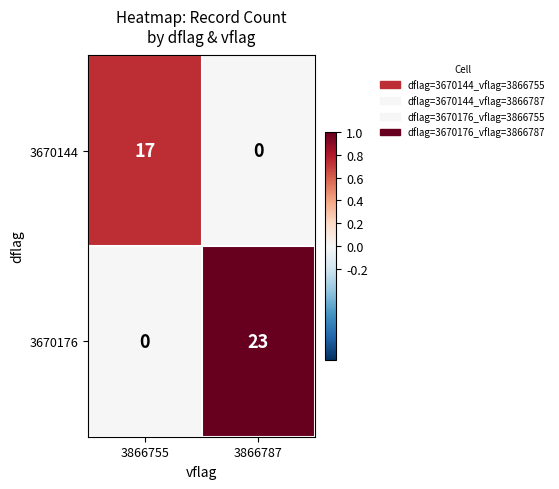

What is the difference between the 3670176 values at 3866787 and 3866755?

23